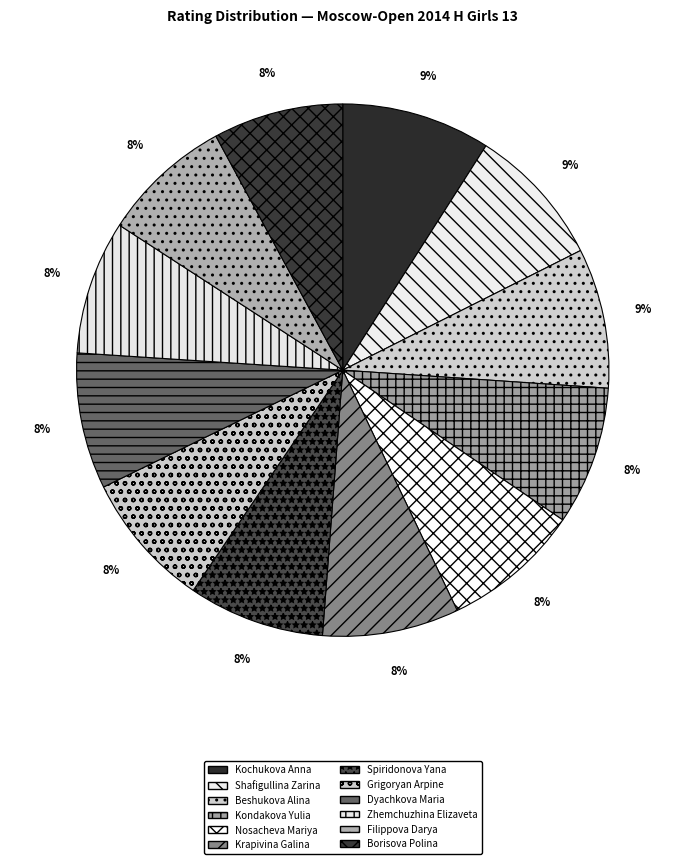

Is it true that Beshukova Alina is 9% of the pie?

True